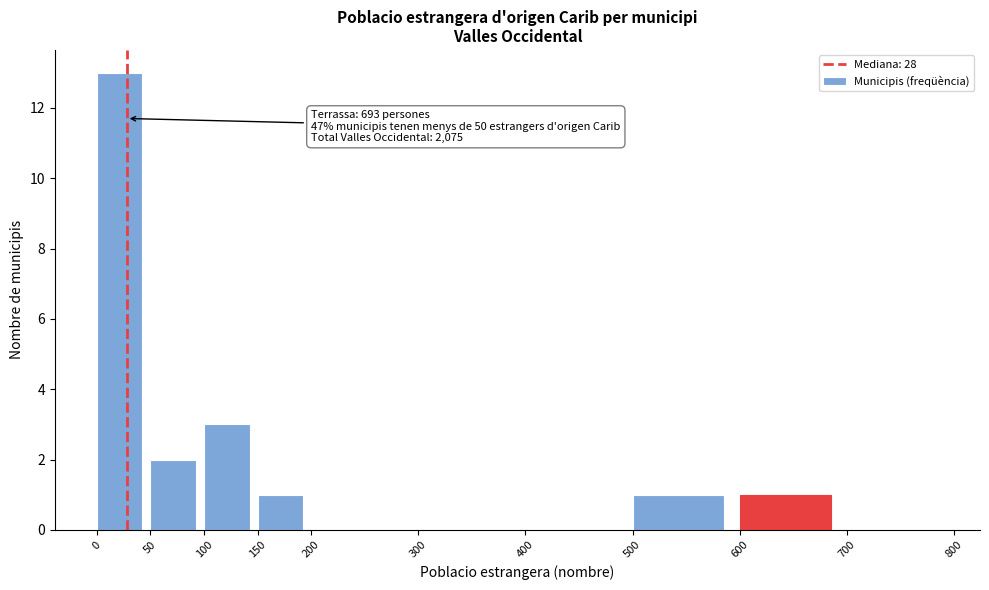

Which range on the x-axis has the tallest bar?

0 to 50